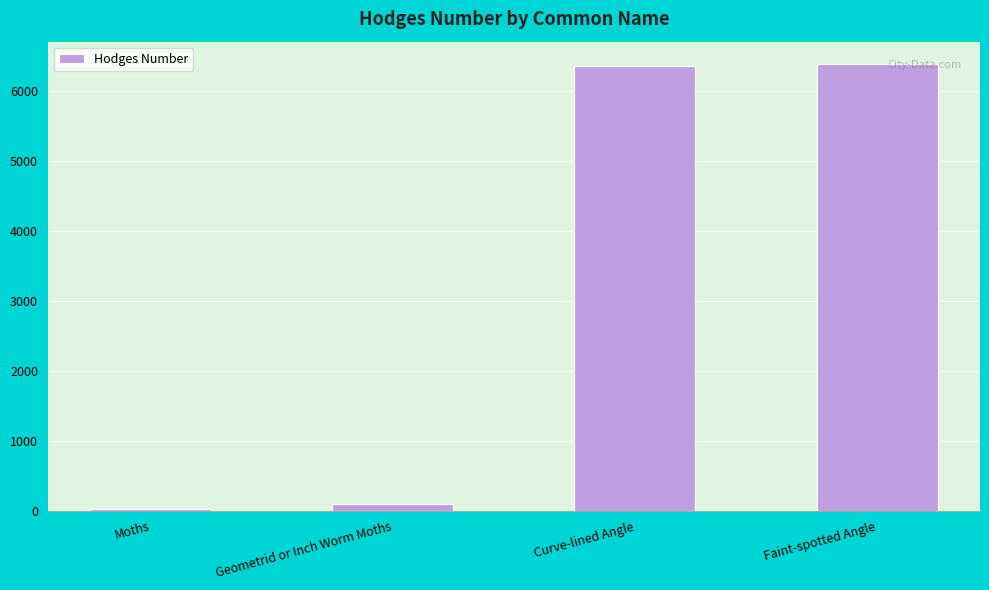

How many values are below 6362?

2